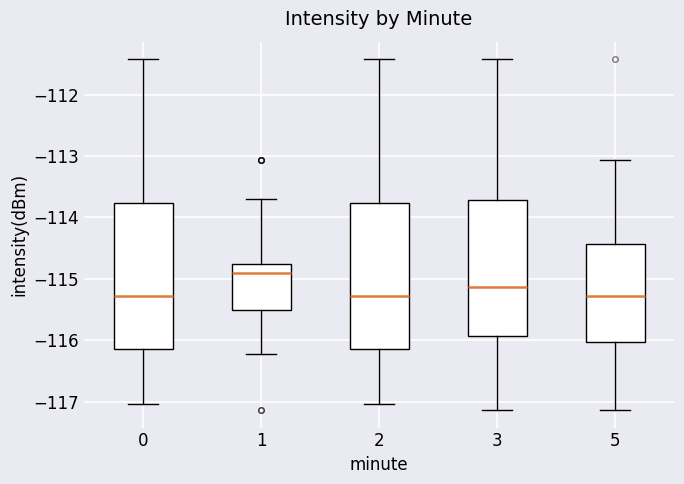

Reading left to right, transcribe this box plot: for each box, give where its median line is, the range the box spans, and where its two whiskers end, as read against the y-axis. The values are not printed on the chart, so give them approximately, as read against the axis.

0: median -115.3, box -116.1 to -113.8, whiskers -117.0 to -111.4
1: median -114.9, box -115.5 to -114.8, whiskers -116.2 to -113.7
2: median -115.3, box -116.1 to -113.8, whiskers -117.0 to -111.4
3: median -115.1, box -115.9 to -113.7, whiskers -117.1 to -111.4
5: median -115.3, box -116.0 to -114.4, whiskers -117.1 to -113.1